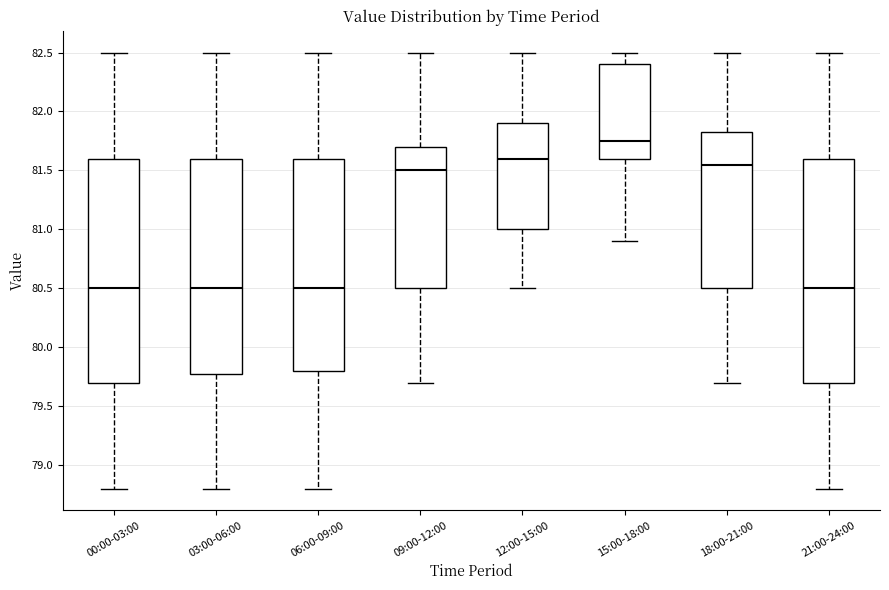

Reading left to right, read every box against the y-axis: the position of its median line, the range the box covers, and the ends of its whiskers. The values are not printed on the chart, so give them approximately, as read against the axis.

00:00-03:00: median 80.50, box 79.70 to 81.60, whiskers 78.80 to 82.50
03:00-06:00: median 80.50, box 79.80 to 81.60, whiskers 78.80 to 82.50
06:00-09:00: median 80.50, box 79.80 to 81.60, whiskers 78.80 to 82.50
09:00-12:00: median 81.50, box 80.50 to 81.70, whiskers 79.70 to 82.50
12:00-15:00: median 81.60, box 81.00 to 81.90, whiskers 80.50 to 82.50
15:00-18:00: median 81.75, box 81.60 to 82.40, whiskers 80.90 to 82.50
18:00-21:00: median 81.55, box 80.50 to 81.85, whiskers 79.70 to 82.50
21:00-24:00: median 80.50, box 79.70 to 81.60, whiskers 78.80 to 82.50